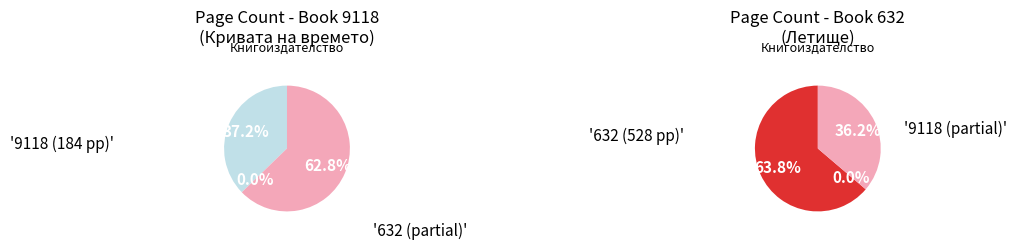

To the nearest percent, what is the average slice percentage?

50%